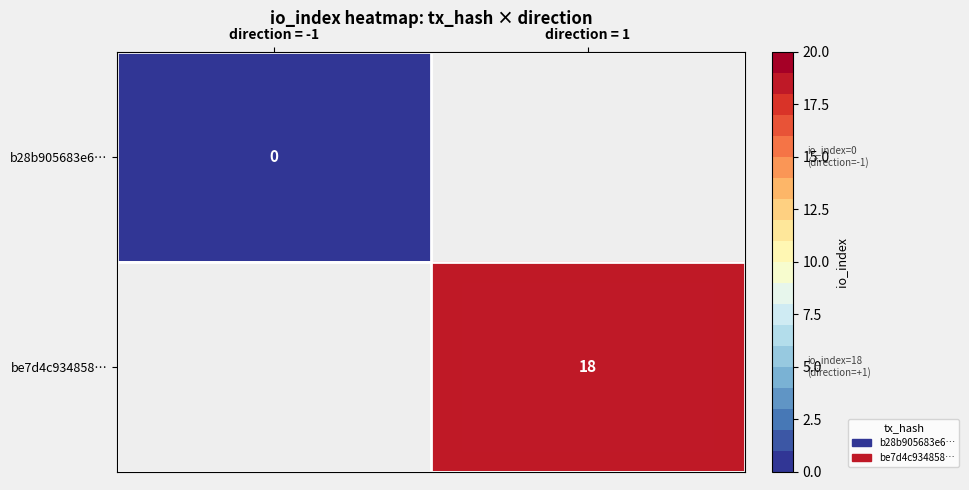

Is the value of b28b905683e6… at direction = -1 greater than the value of be7d4c934858… at direction = 1?

No